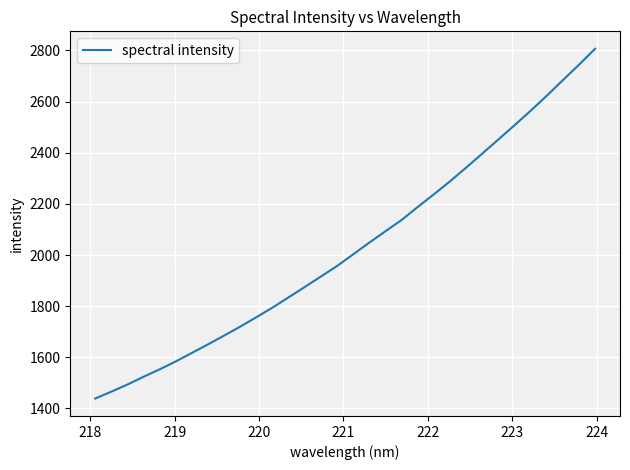

What is the smallest value displayed?

1438.9